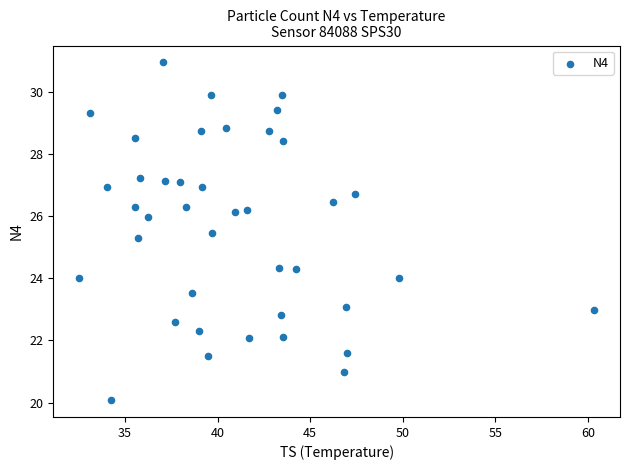

What is the range of Y values (max minus min)?

10.9